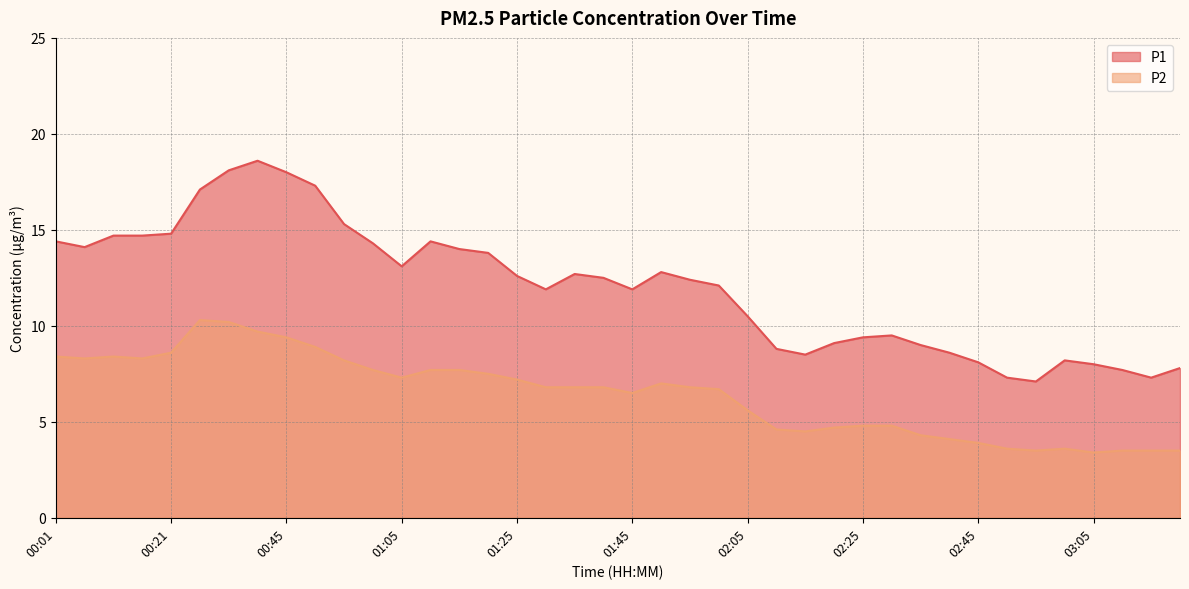

Which series has the largest total across all categories?

P1